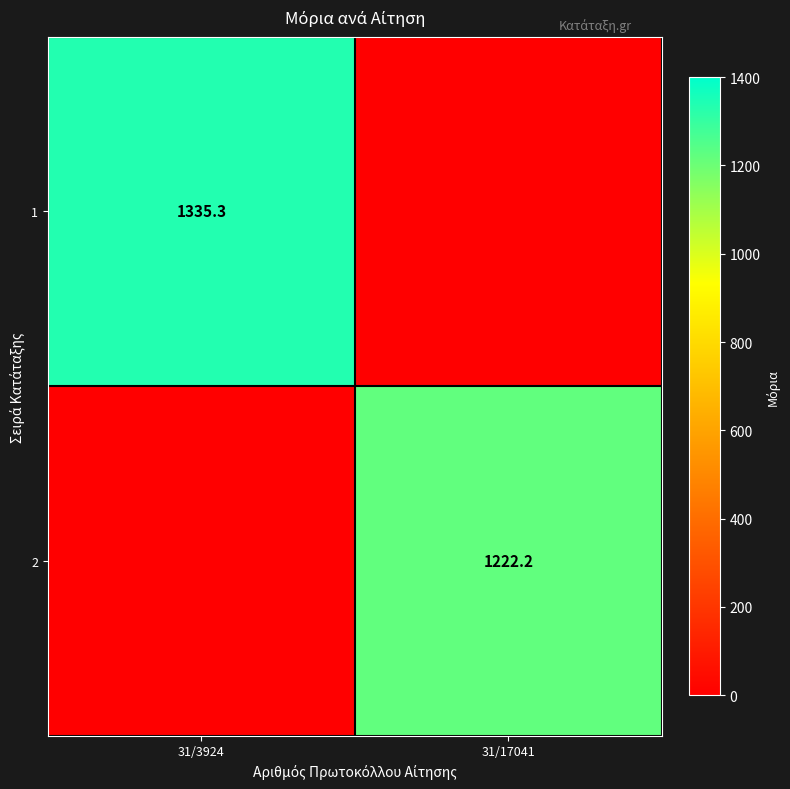

Is it true that 1 equals 1335.3 at 31/3924?

True